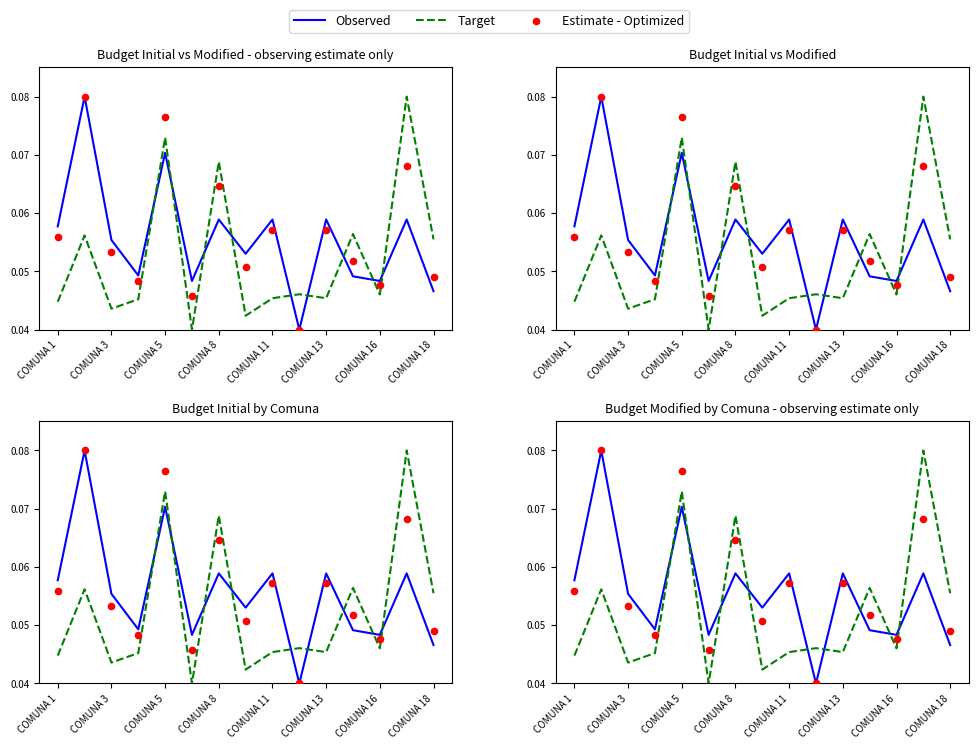

At how many categories does at least one series exceed 0?

15